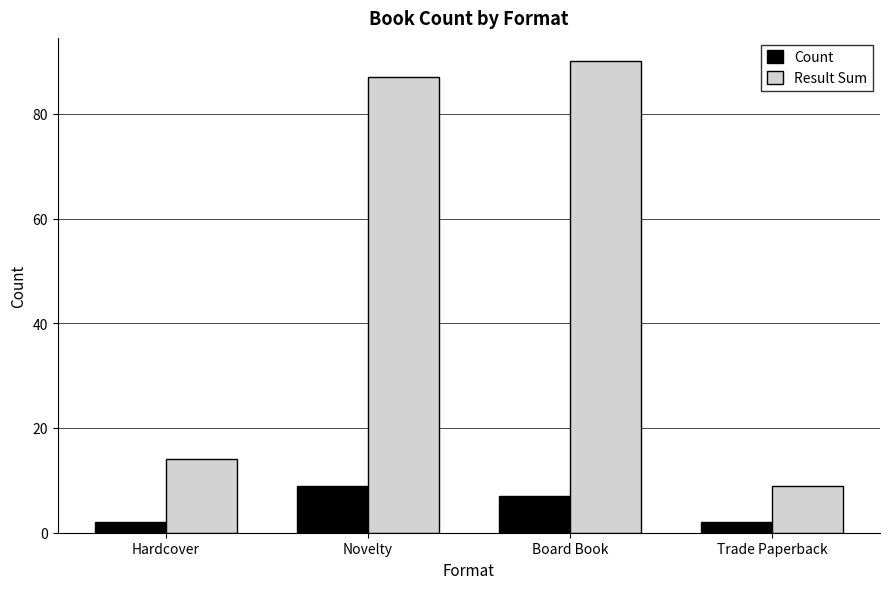

Is it true that Result Sum equals 9 at Hardcover?

False